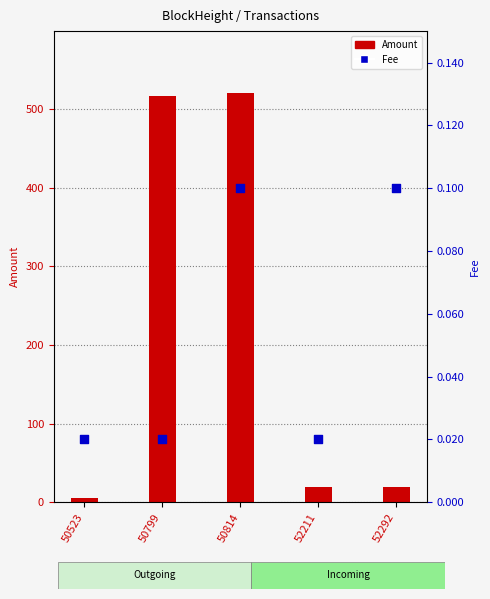

At which category is the sum across all series the highest?

50814